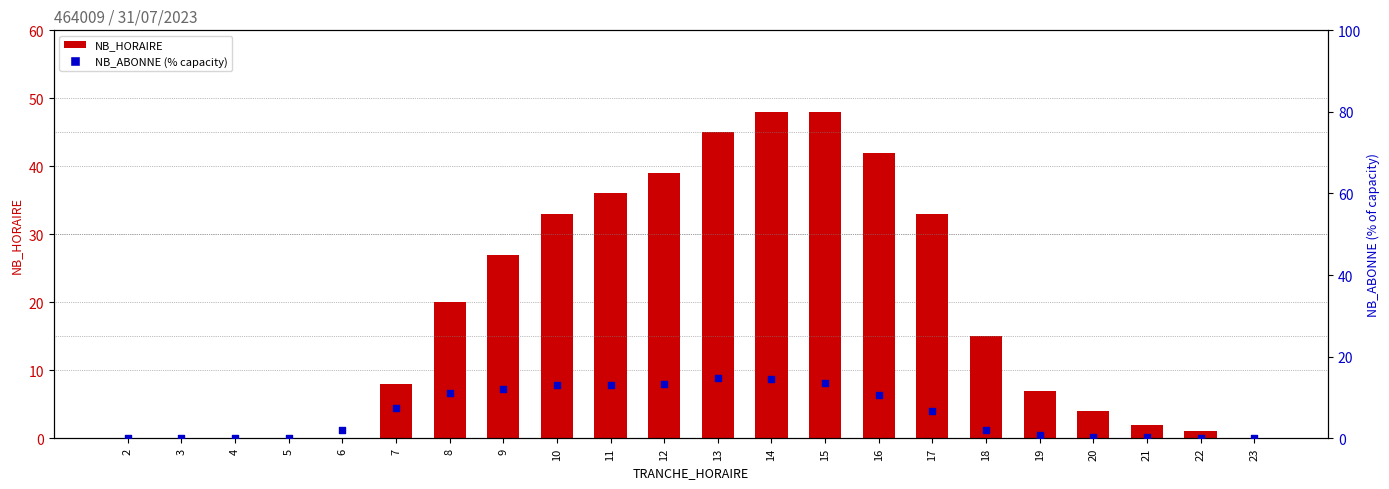

At which category is the sum across all series the highest?

14